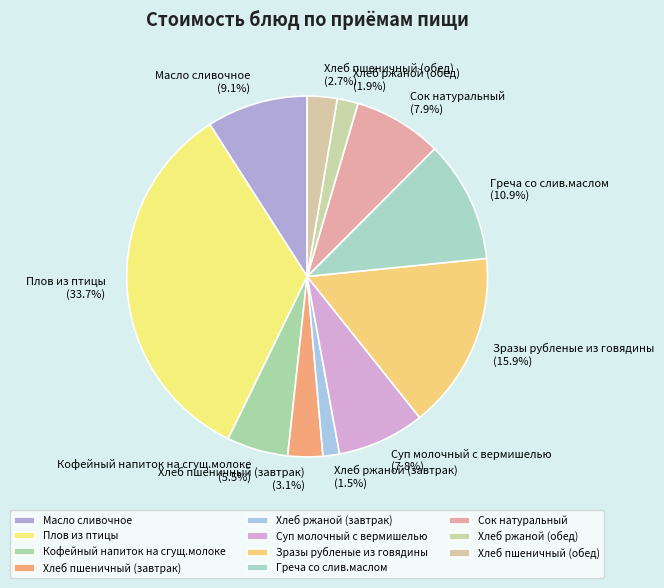

Which slice is the largest?

Плов из птицы